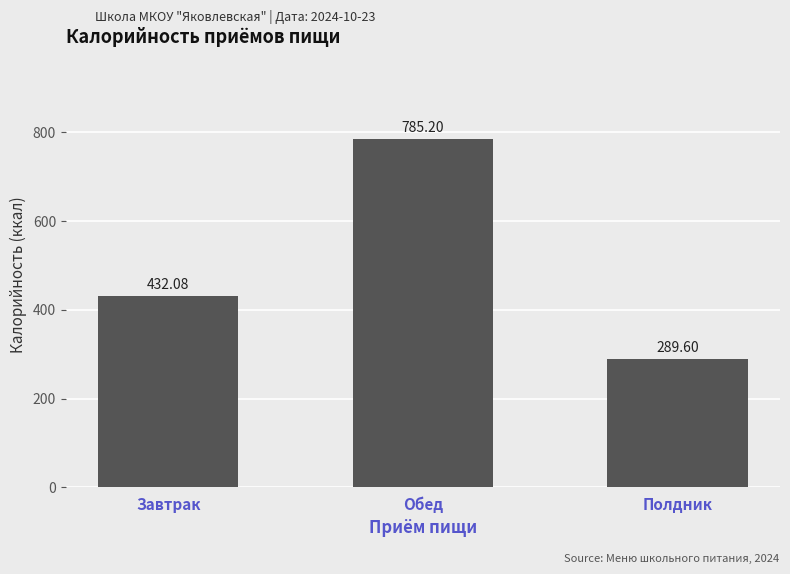

Reading right to left, list all the values displayed in this chart.

289.6	785.2	432.1